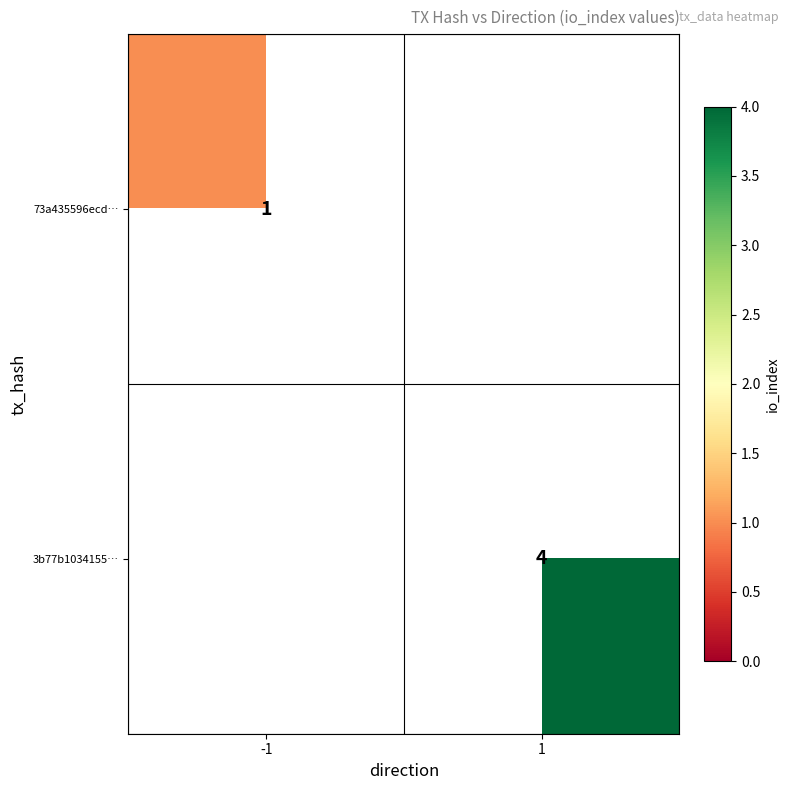

True or false: 3b77b1034155… has a value of 4 at 1.

True